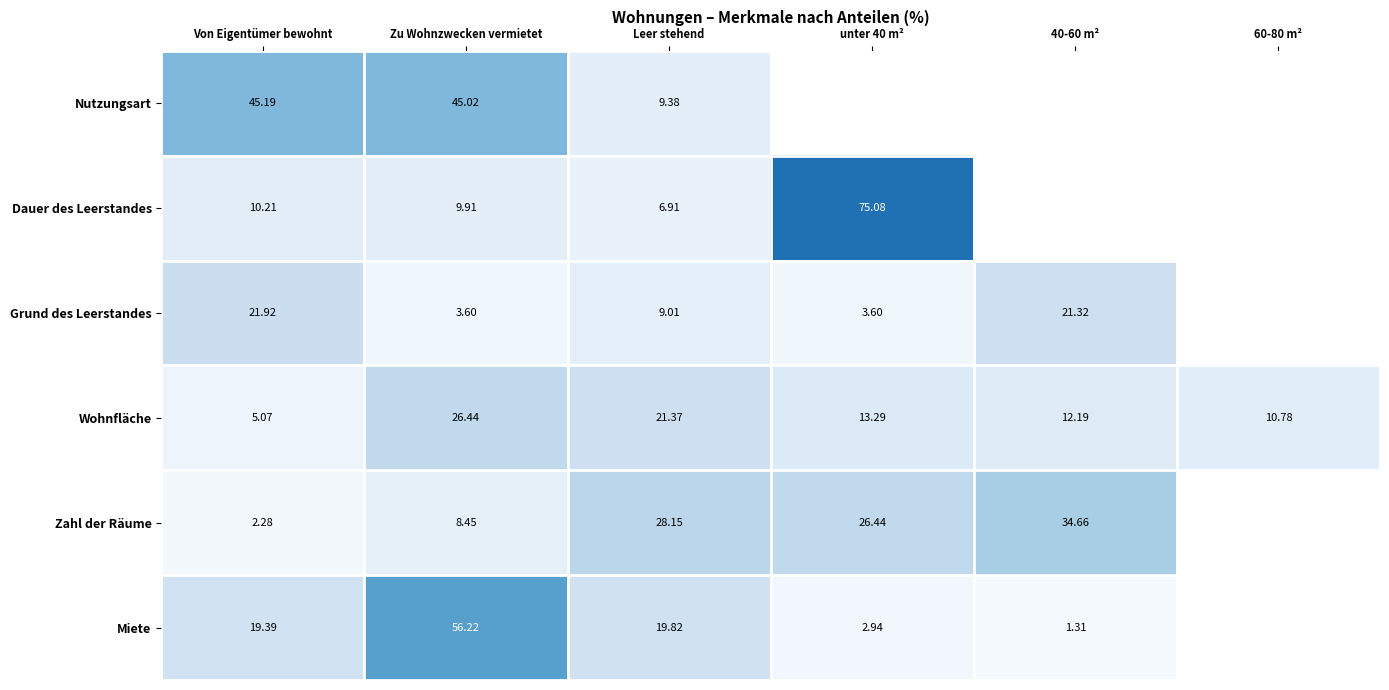

What is the average value of the Wohnfläche series?

14.9